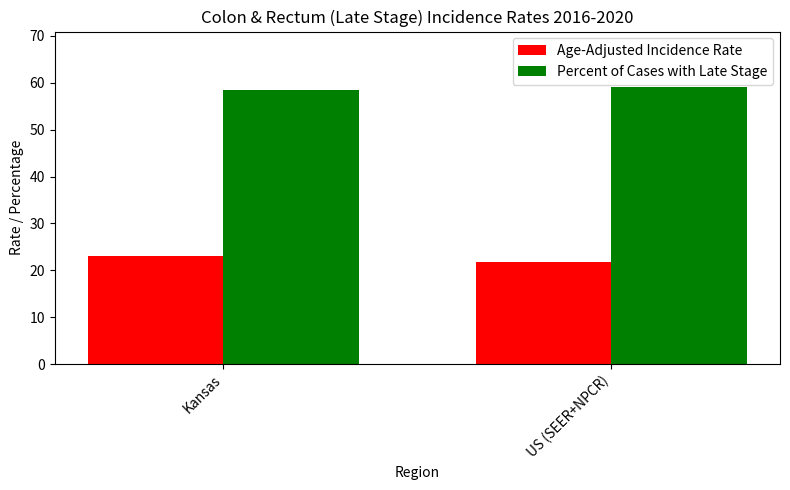

What is the difference between the Percent of Cases with Late Stage values at Kansas and US (SEER+NPCR)?

0.6